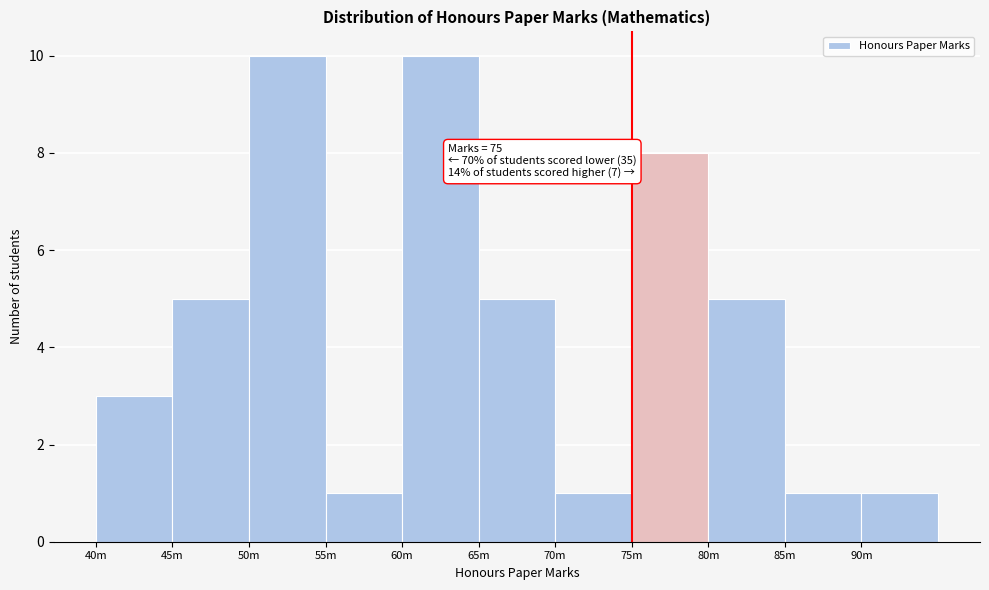

Reading right to left, transcribe all the data shown in this chart.

1	1	5	8	1	5	10	1	10	5	3